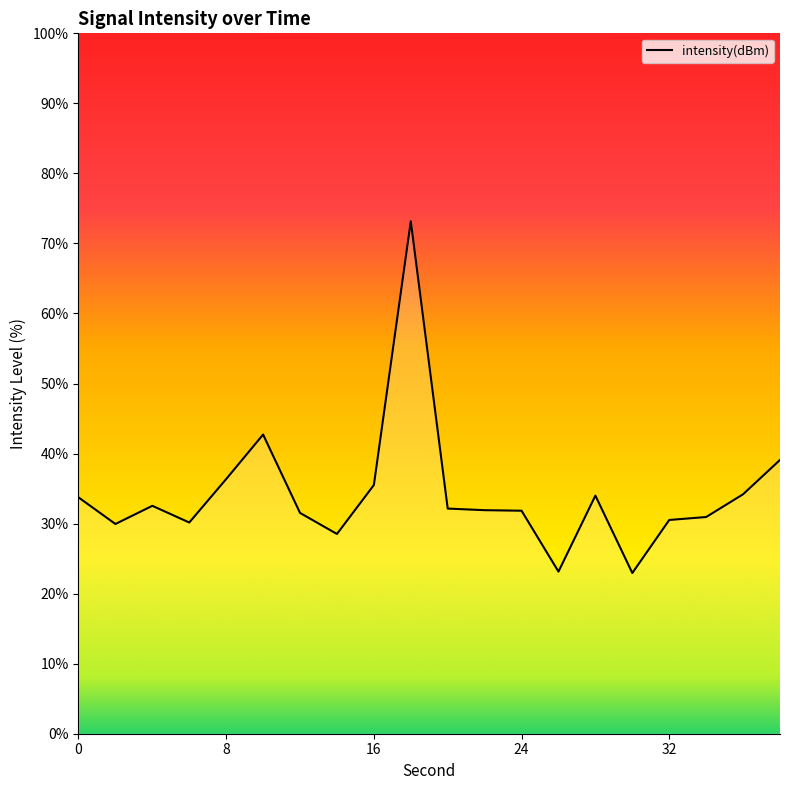

What is the smallest value displayed?

22.9